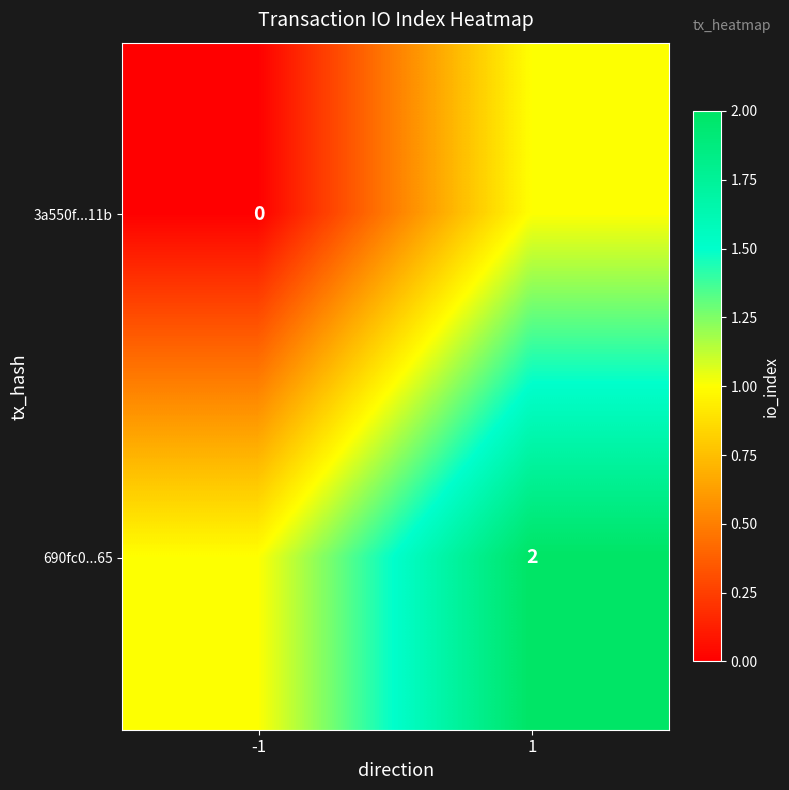

Is it true that 690fc0...65 equals 3 at 1?

False